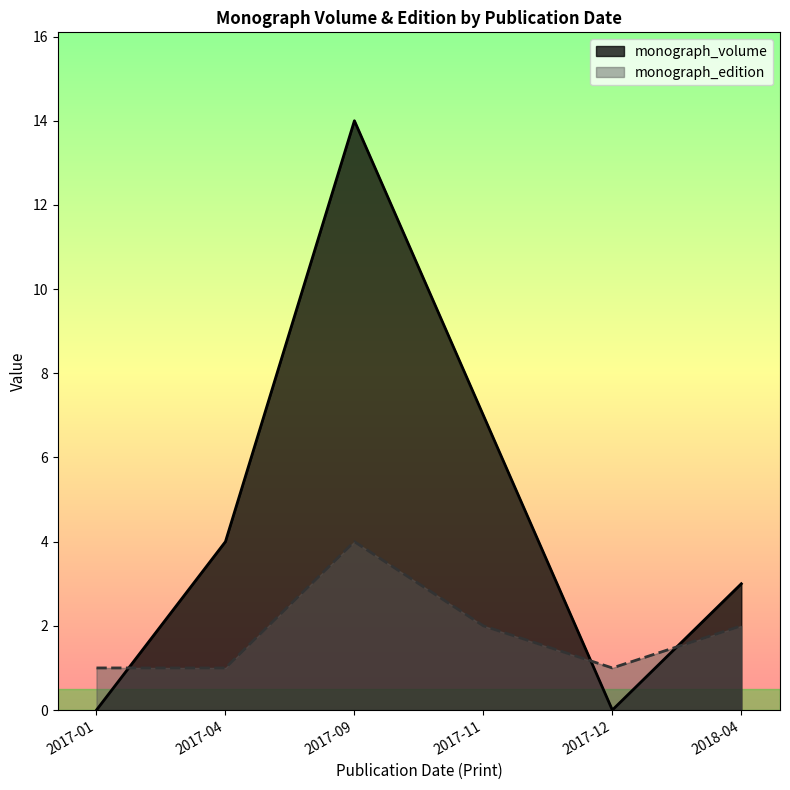

What is the difference between the highest and lowest values at 2017-01?

1